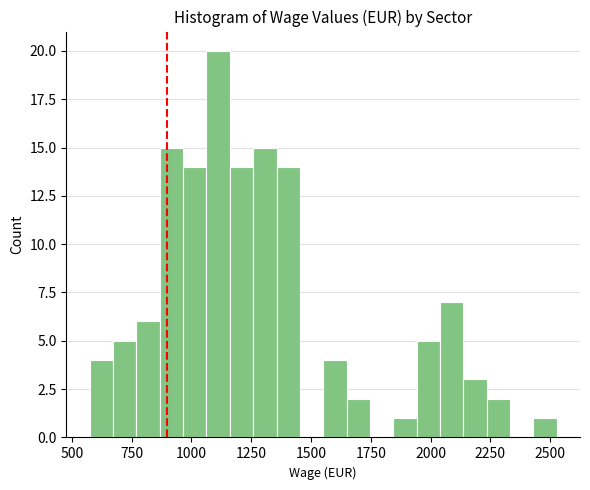

Around what value on the x-axis is the tallest bar? Give the approximate position of its centre, as read against the axis.

1100